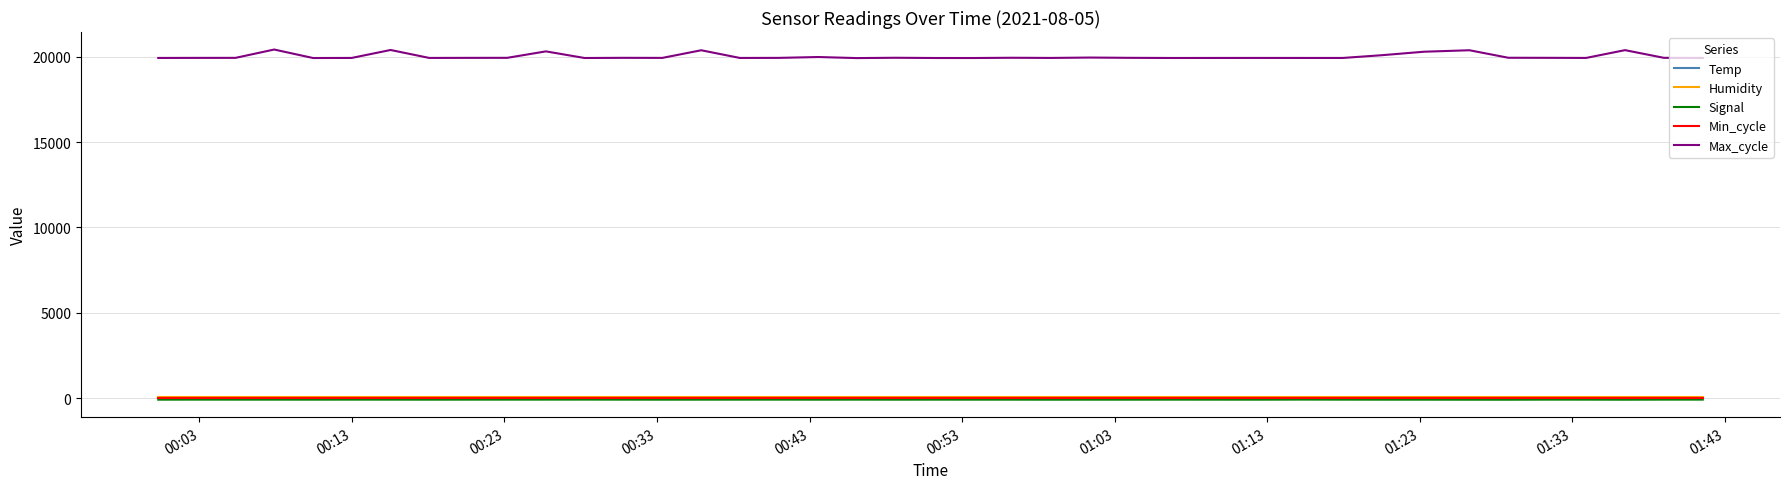

True or false: Max_cycle and Humidity cross at least once.

False